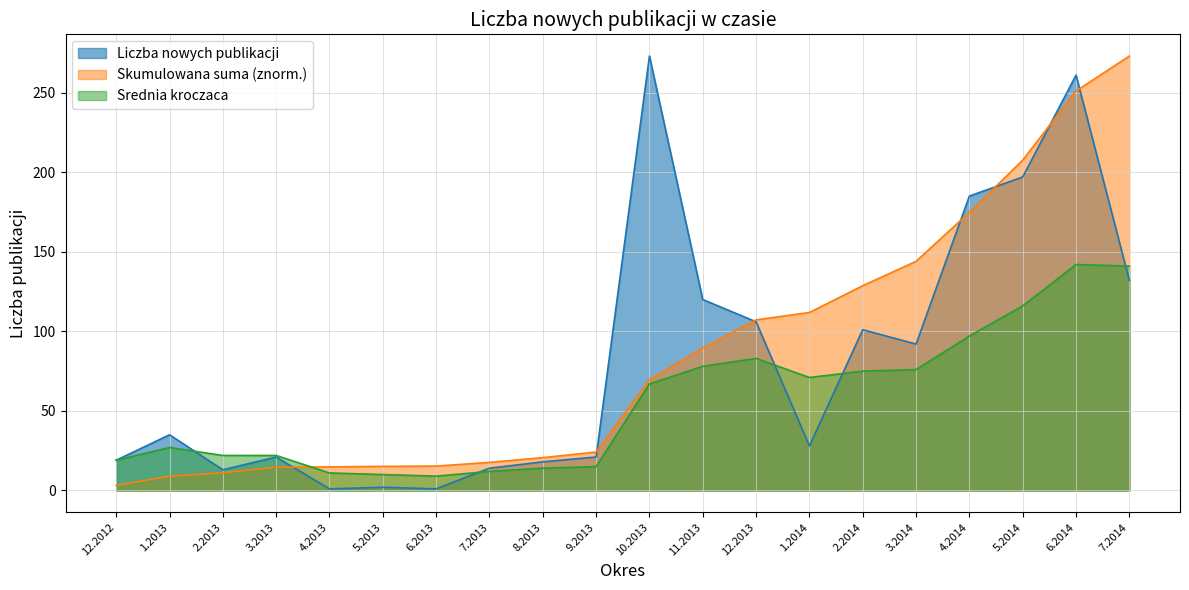

How many series are shown in this chart?

3